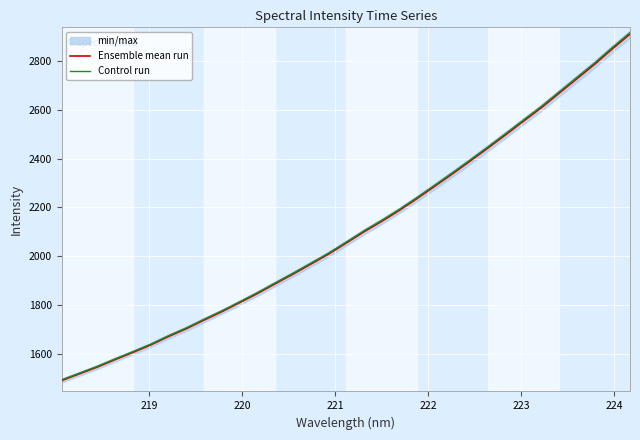

What is the minimum value for Control run?

1492.7